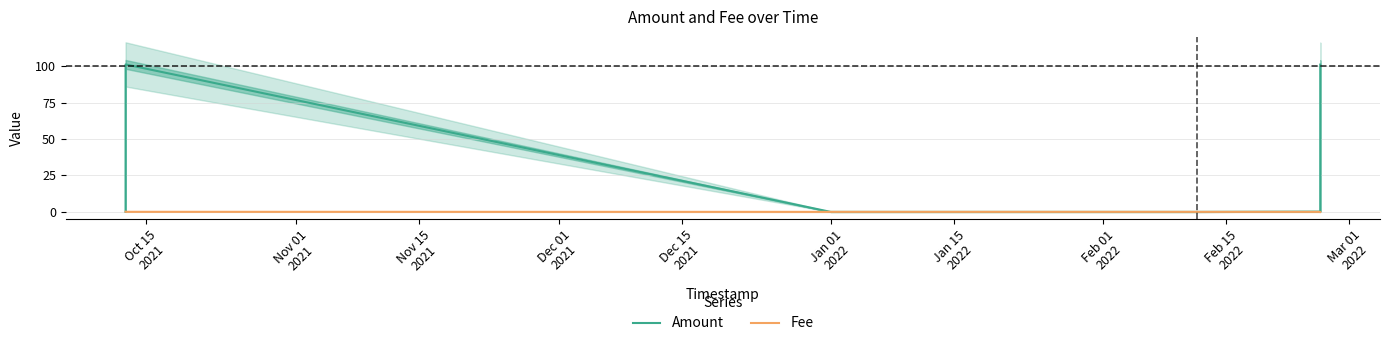

What is the highest value of the Amount series?

101.1